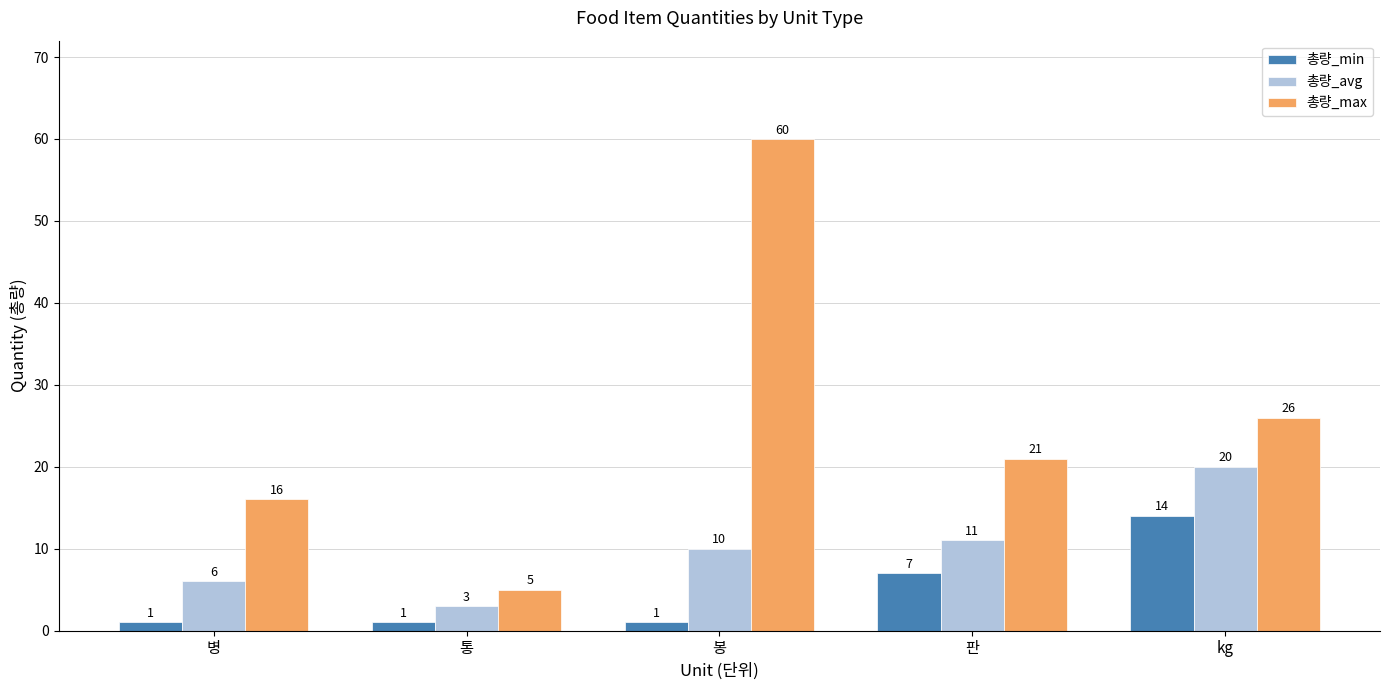

What is the difference between the 총량_max values at 병 and kg?

10